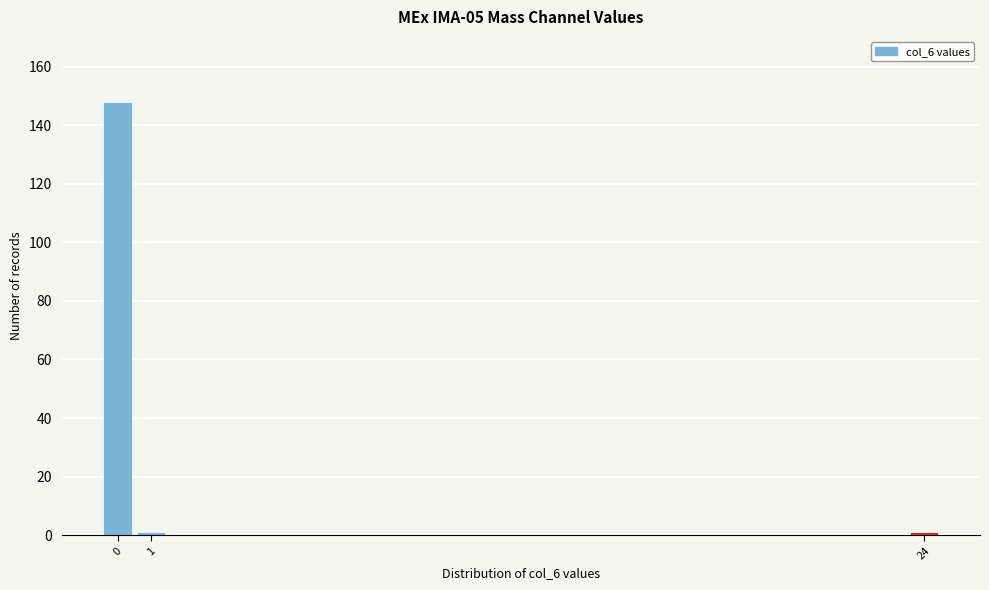

Reading right to left, what are all the values shown in this chart?

1	1	148